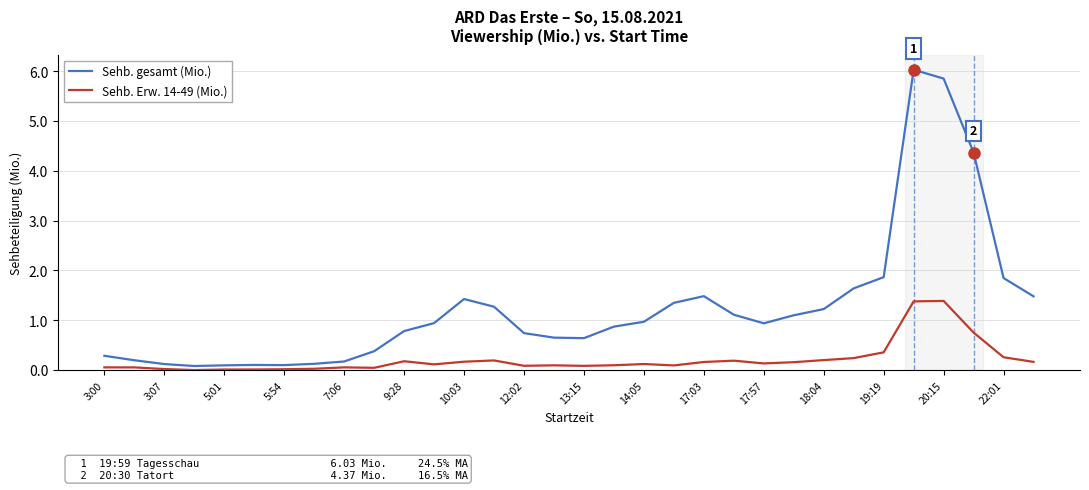

Rank the series by their average value, from lowest to highest.

Sehb. Erw. 14-49 (Mio.), Sehb. gesamt (Mio.)